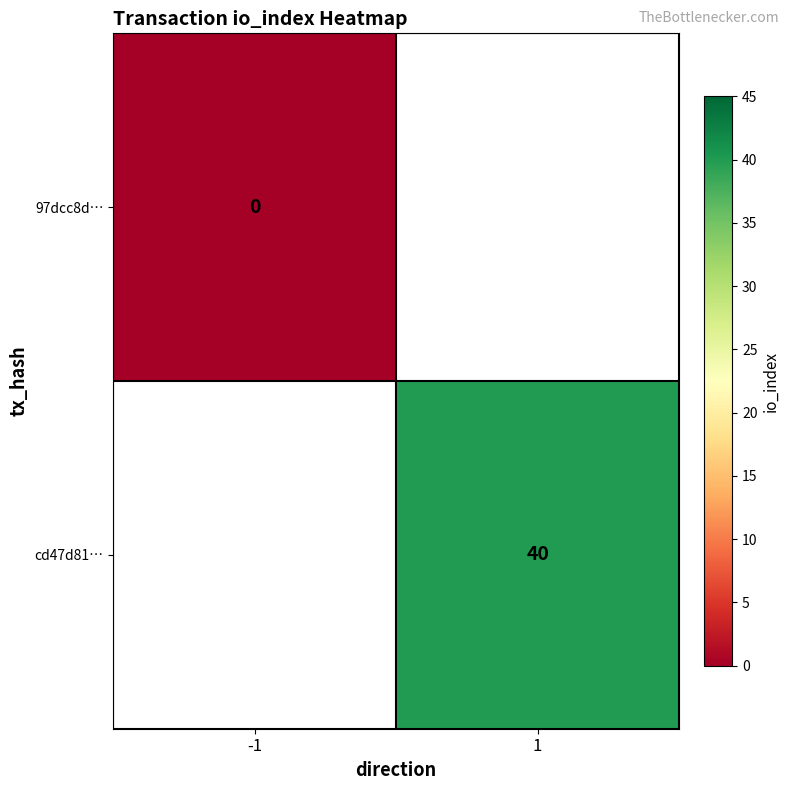

The value of cd47d81… at 1 is 40. True or false?

True